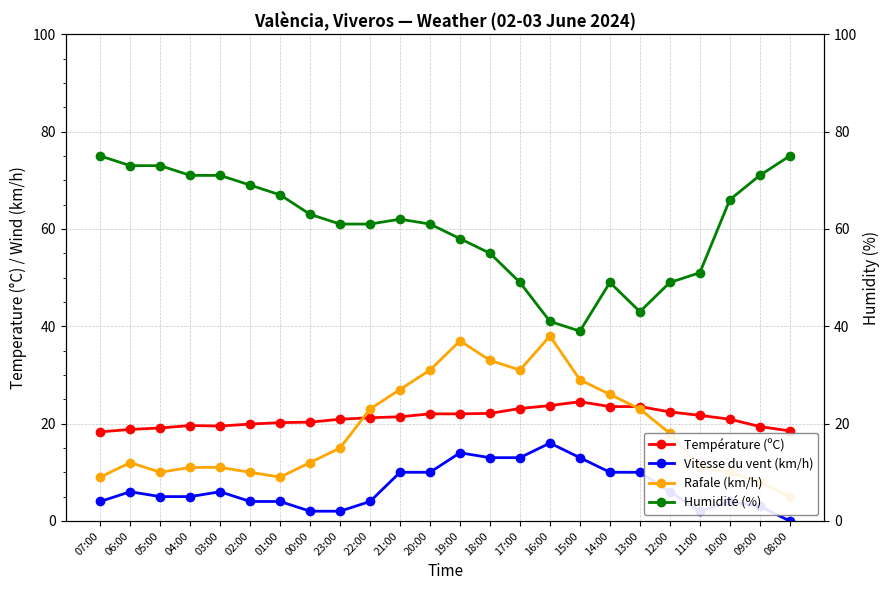

What are all the series names shown in the legend?

Température (ºC), Vitesse du vent (km/h), Rafale (km/h), Humidité (%)